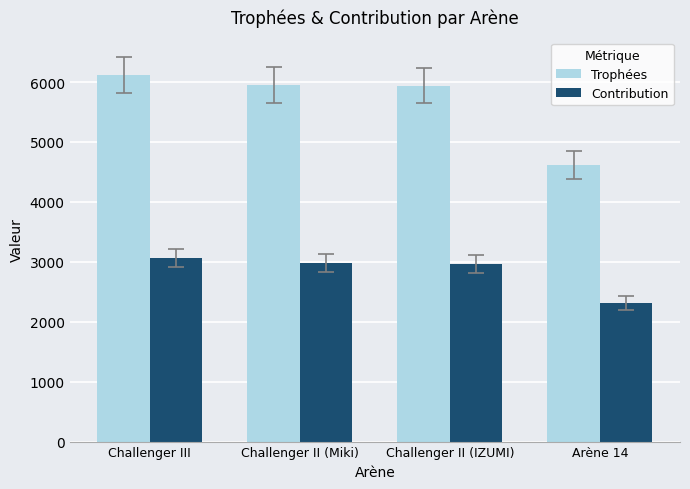

Which series has the largest total across all categories?

Trophées